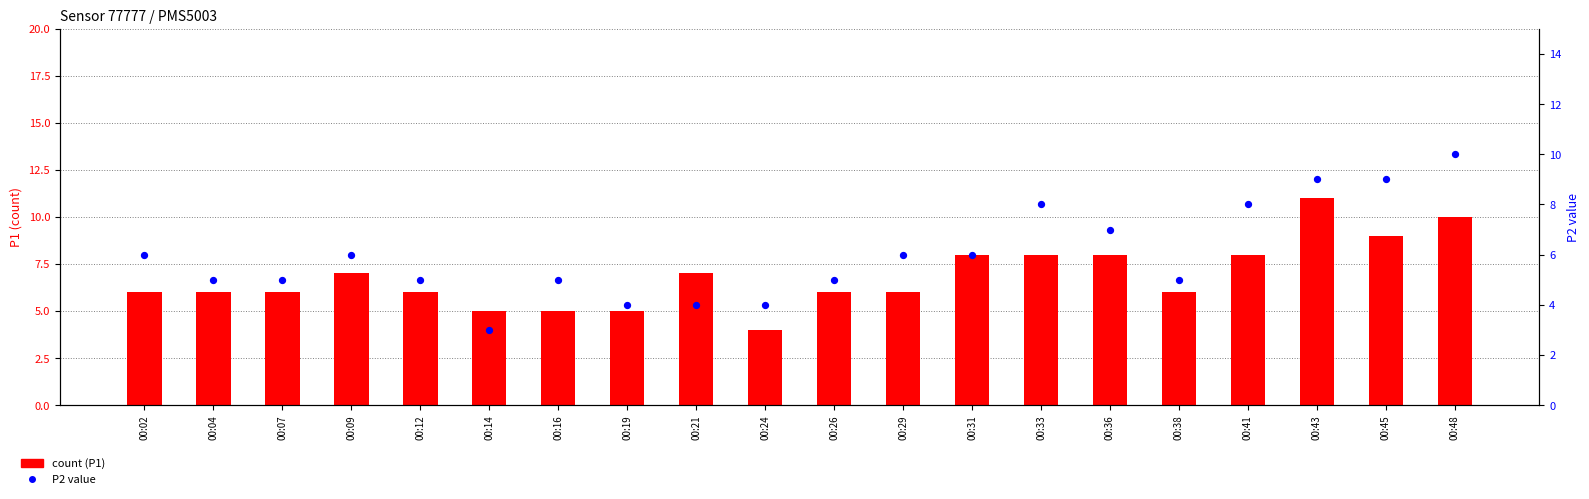

Which series reaches the maximum Y coordinate?

count